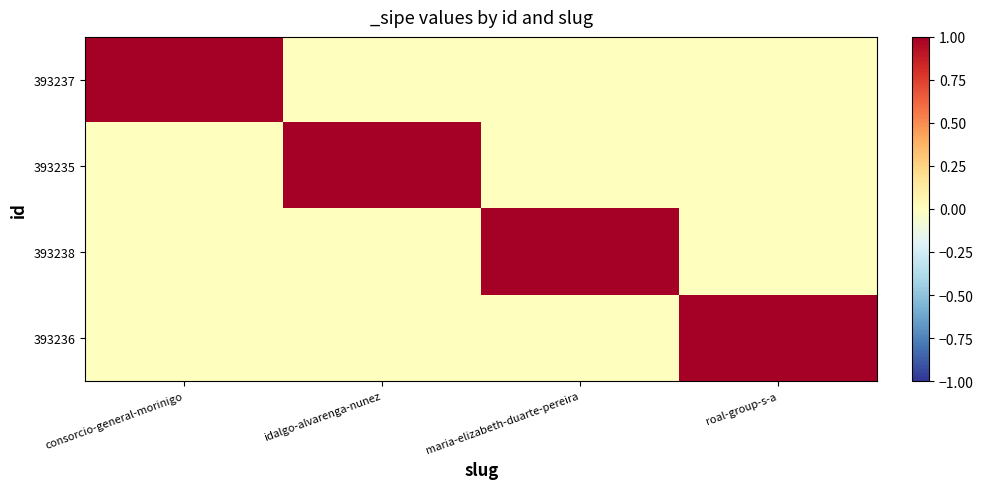

What is the total value across all series at roal-group-s-a?

1